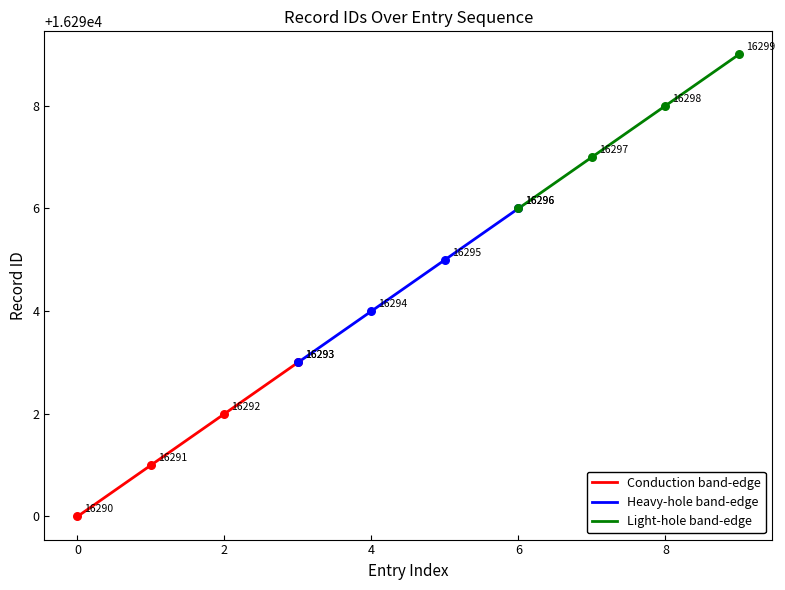

Approximately how many times larger is the value at 16293 compared to 16290?

1.0